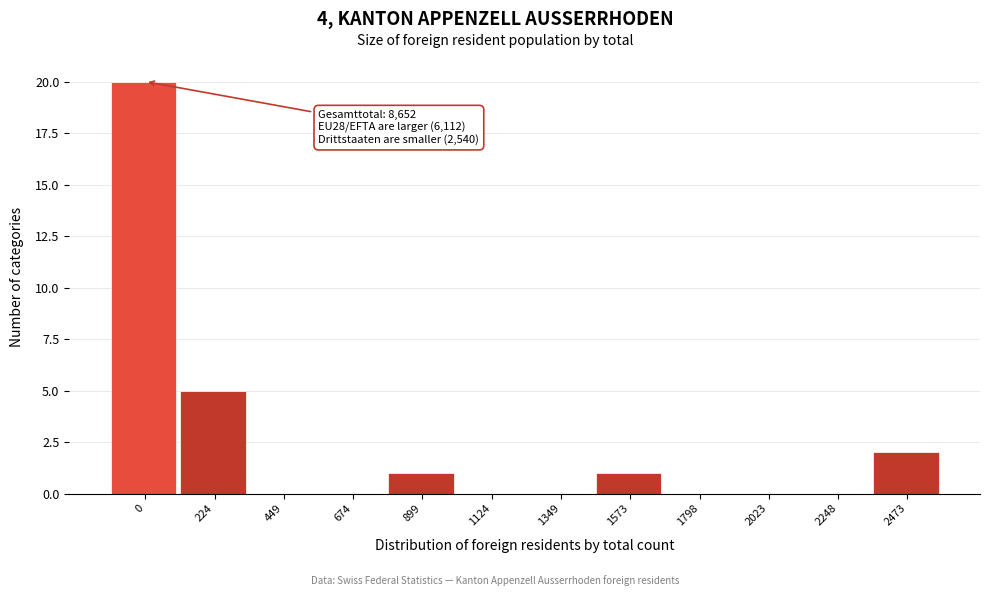

Reading right to left, list all the values displayed in this chart.

2473=2	2248=0	2023=0	1798=0	1573=1	1349=0	1124=0	899=1	674=0	449=0	224=5	0=20